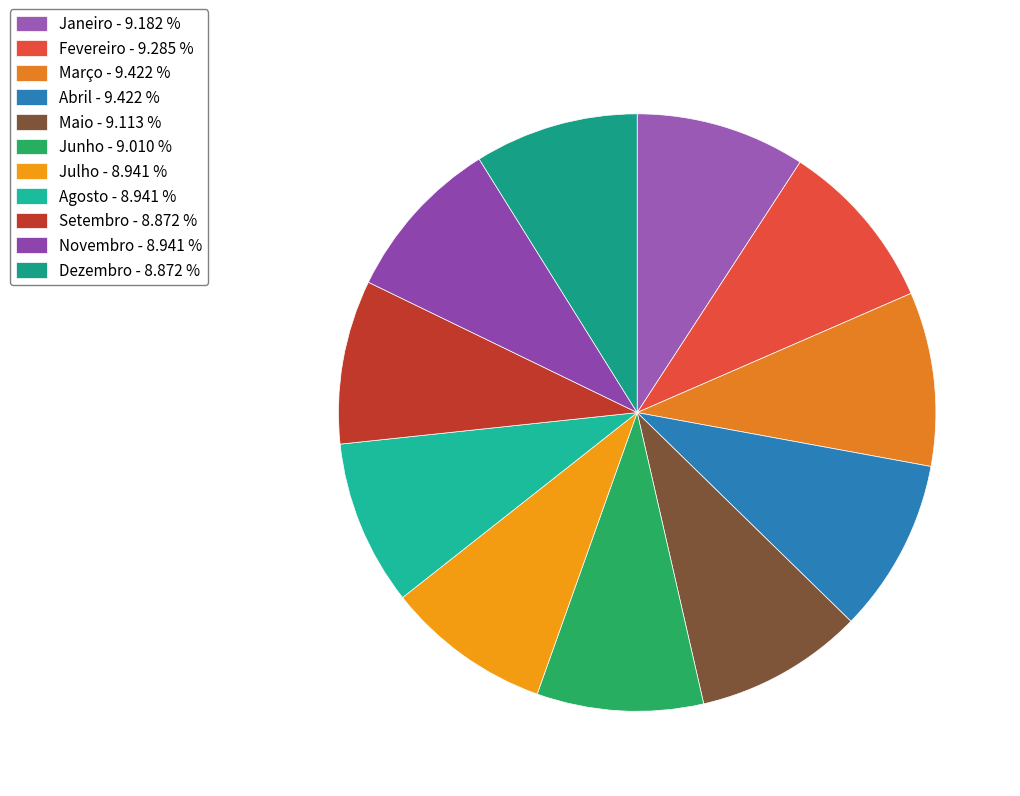

How many segments does this pie chart have?

11